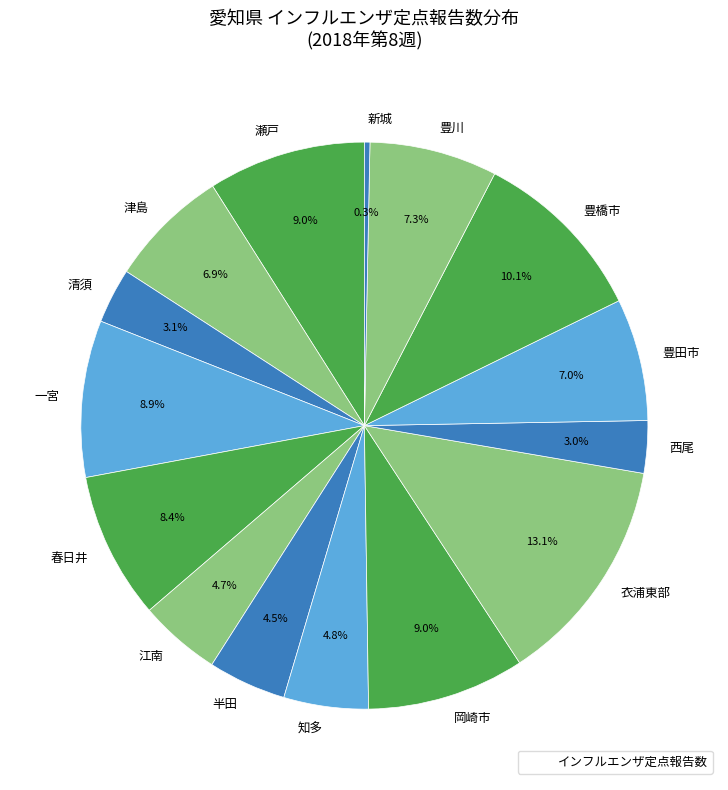

How many slices are in this pie chart?

15